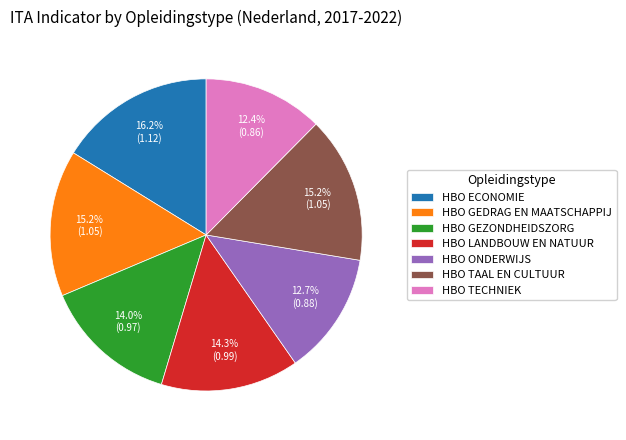

What is the total percentage of HBO ECONOMIE and HBO TECHNIEK?

28.6%